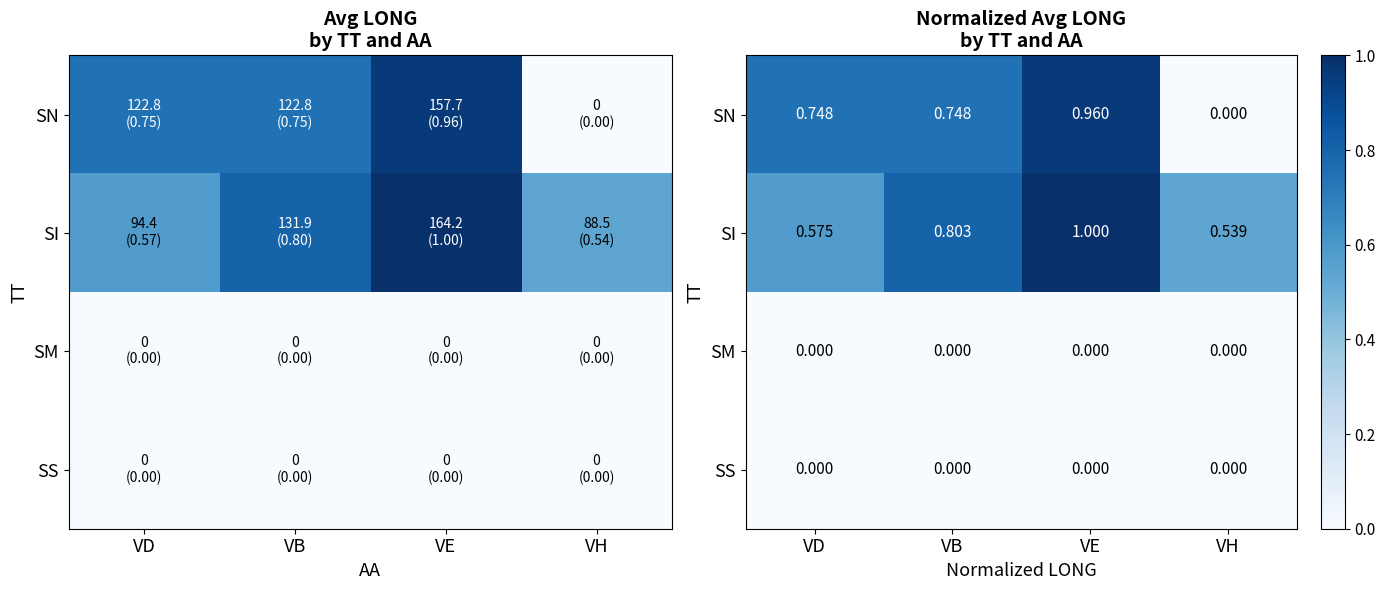

True or false: SS has a value of 0.0 at VD.

True